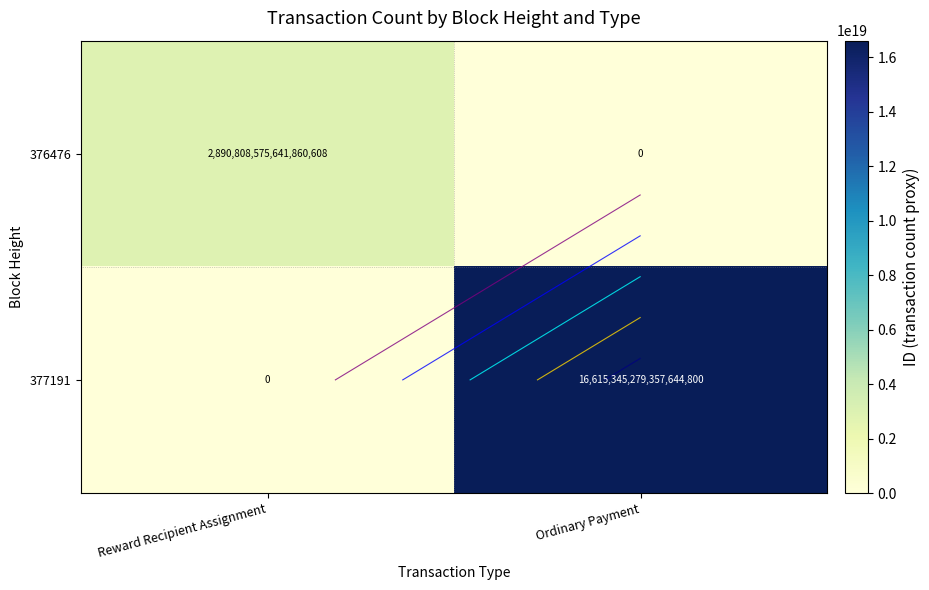

Is it true that 376476 equals 2890808575641860608 at Reward Recipient Assignment?

True